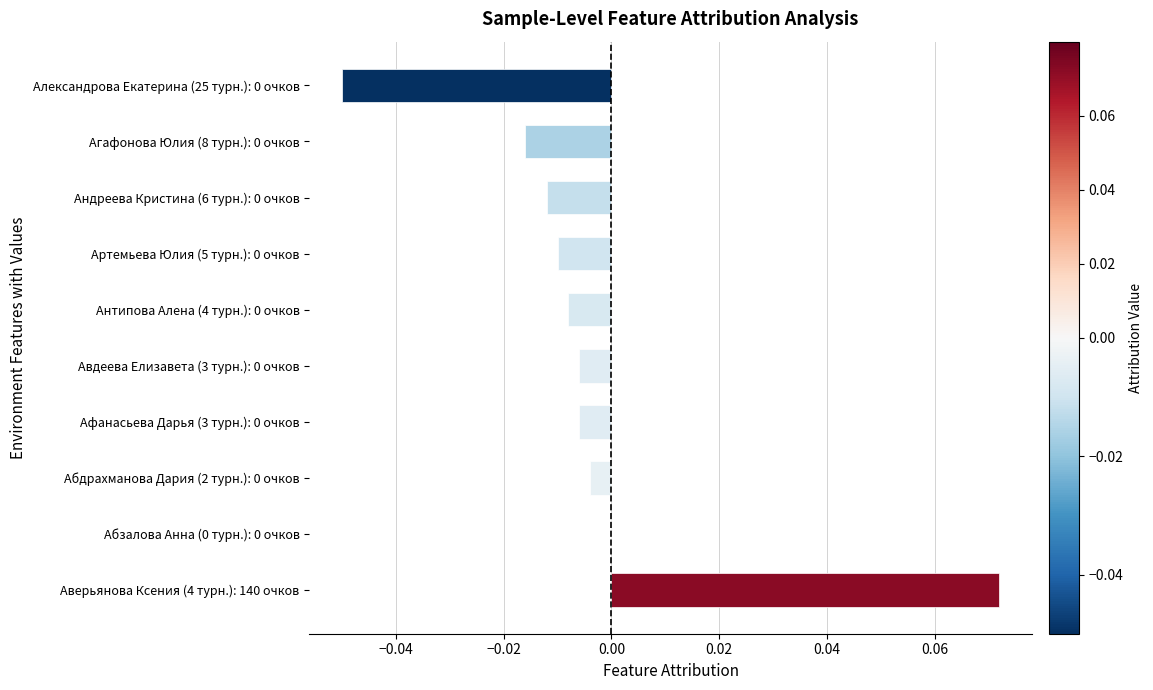

The chart shows a value of -0.0 at Артемьева Юлия (5 турн.): 0 очков. True or false?

True